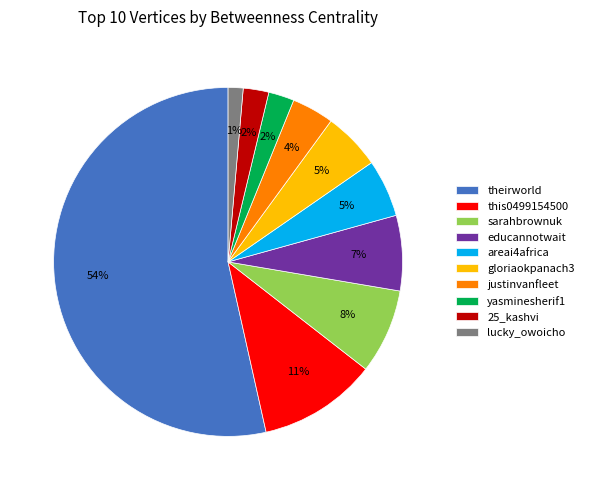

The theirworld slice represents 54% of the pie. True or false?

True